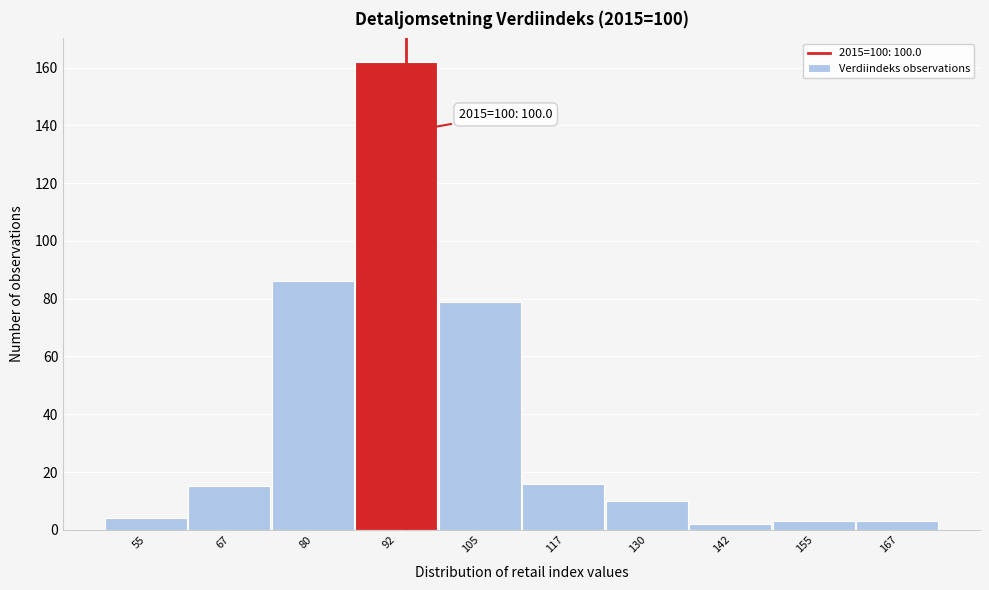

Reading left to right, transcribe all the data shown in this chart.

4	15	86	162	79	16	10	2	3	3